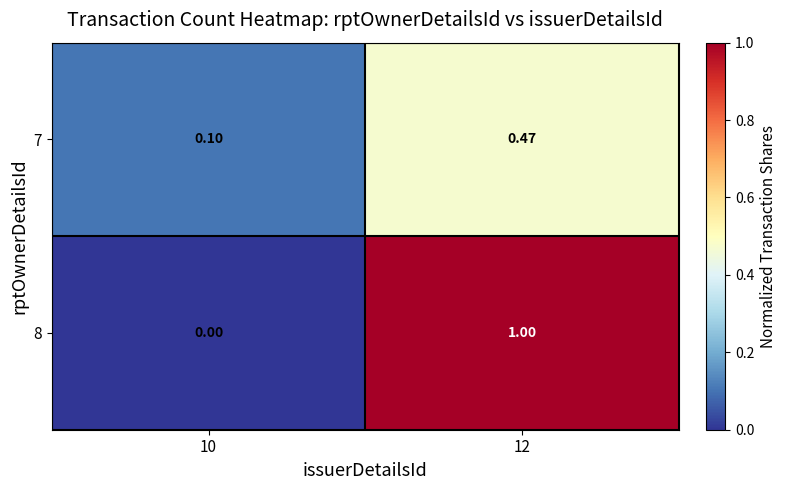

Is the value of 7 at 10 greater than the value of 8 at 10?

Yes